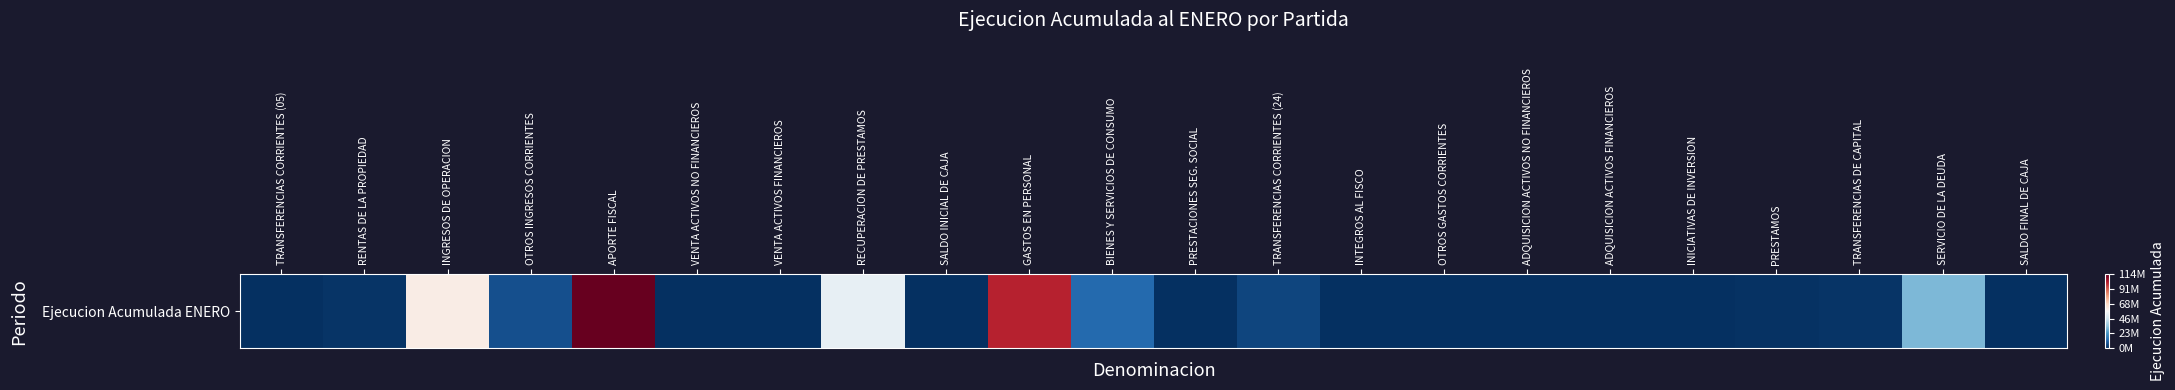

True or false: the data shows 71570 at INICIATIVAS DE INVERSION.

True